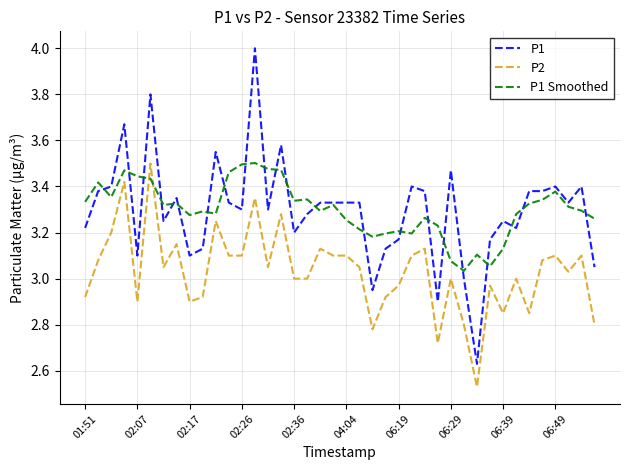

Count the number of data series in this chart.

3